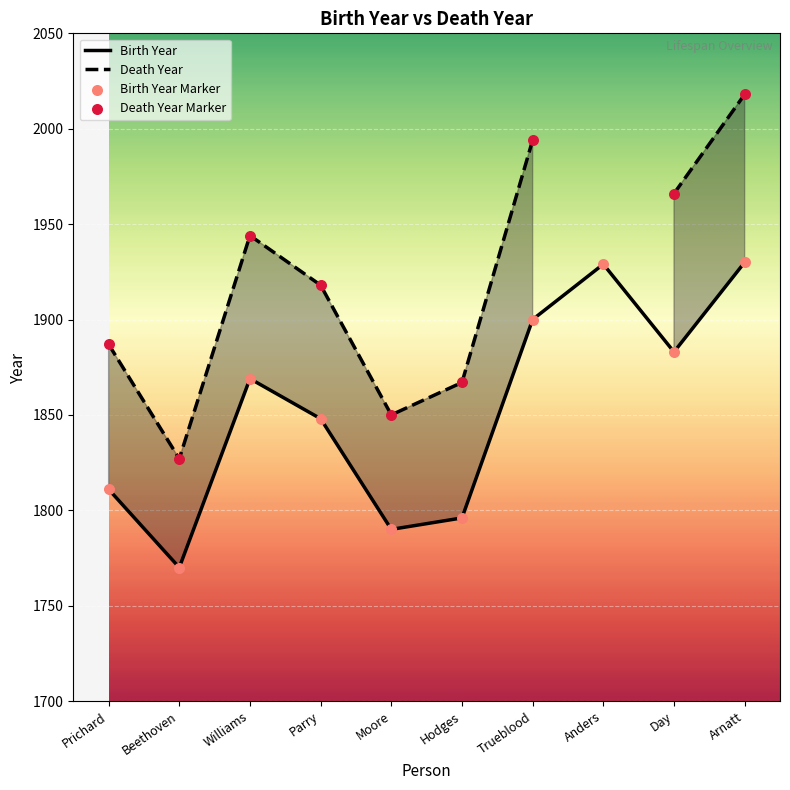

What is the ratio of the value at Williams to the value at Moore?

1.0